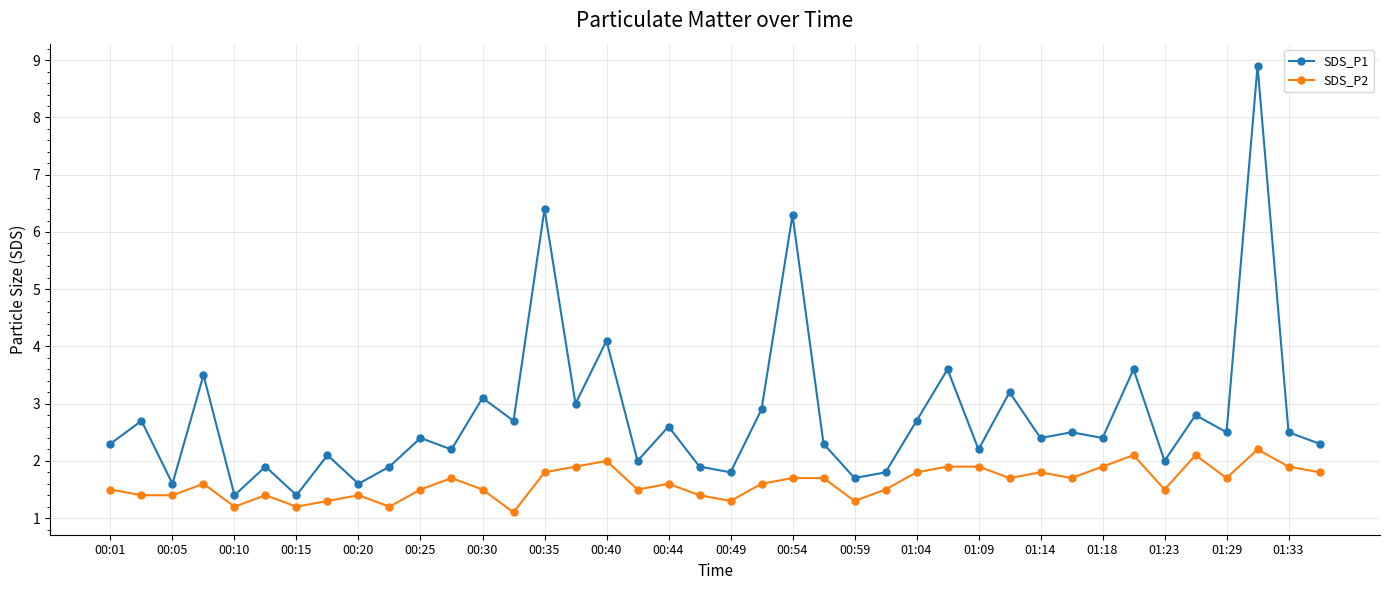

Which series has the widest spread of values?

SDS_P1